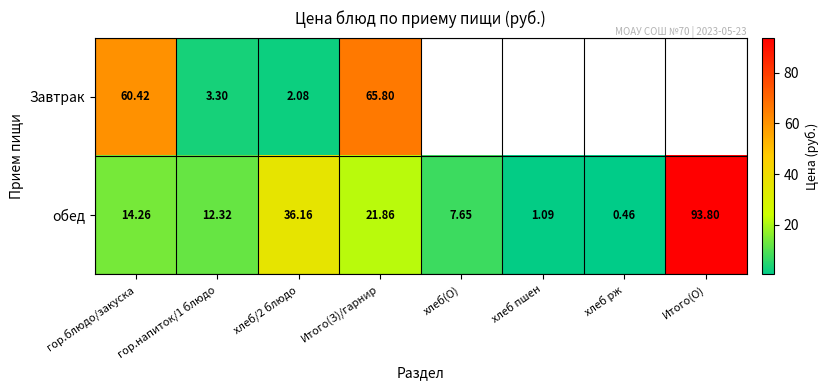

The Завтрак series shows 3.3 at гор.напиток/1 блюдо. True or false?

True